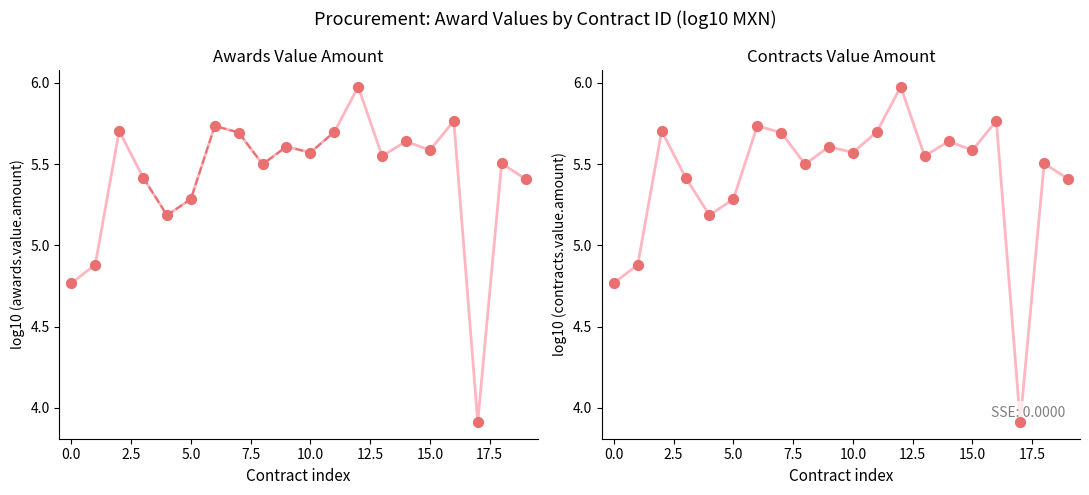

At how many categories does at least one series exceed 4?

19